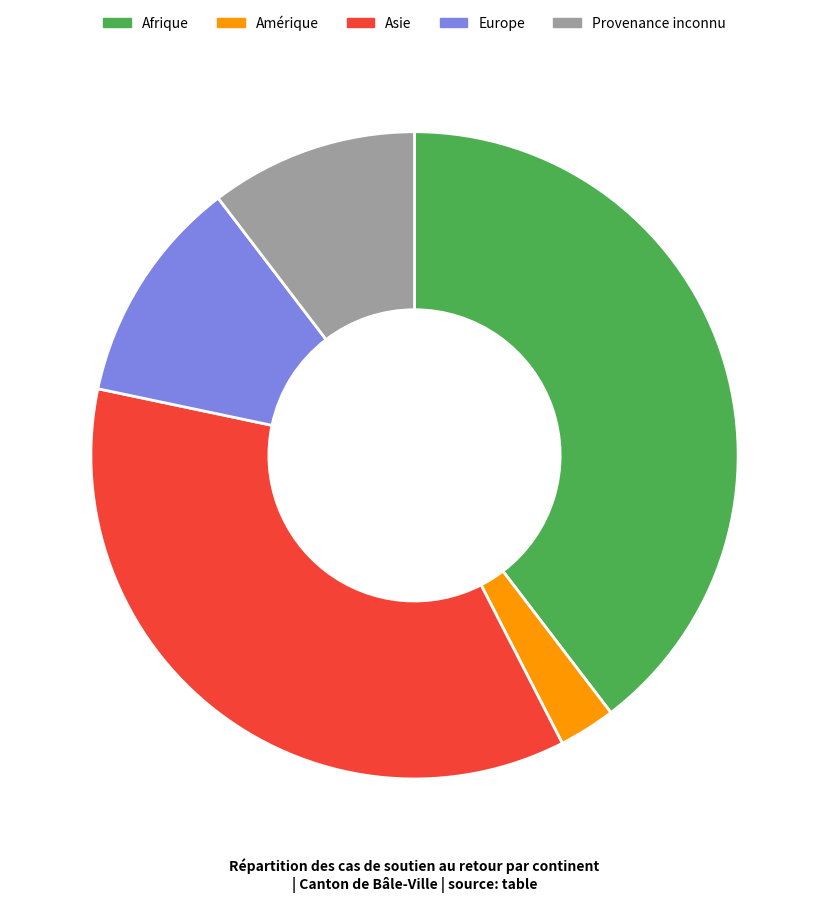

Which category has the smallest portion of the pie?

Amérique